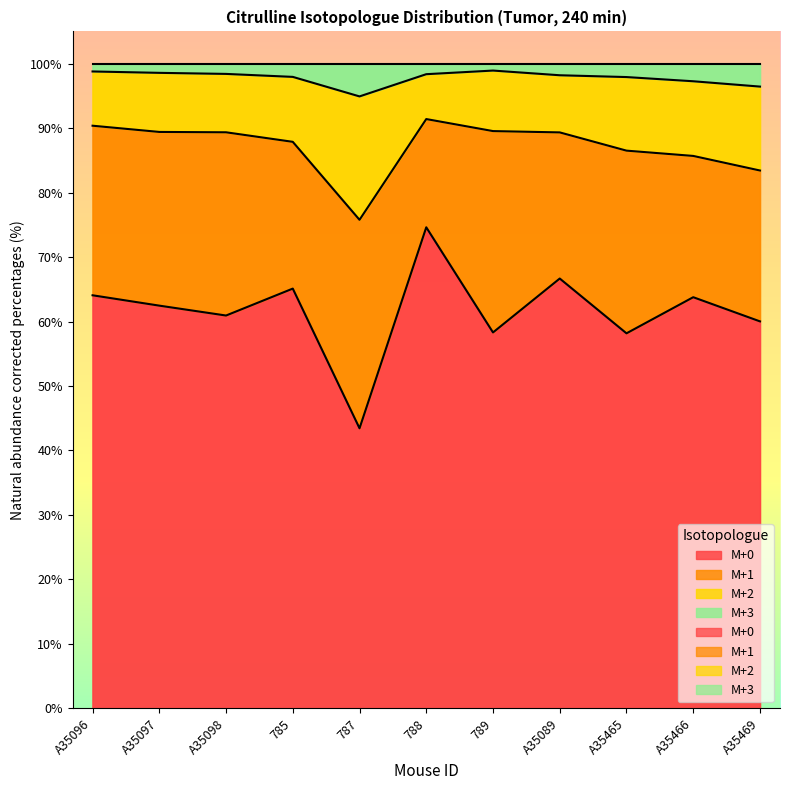

Is the value of M+3 at A35089 greater than the value of M+2 at A35465?

Yes